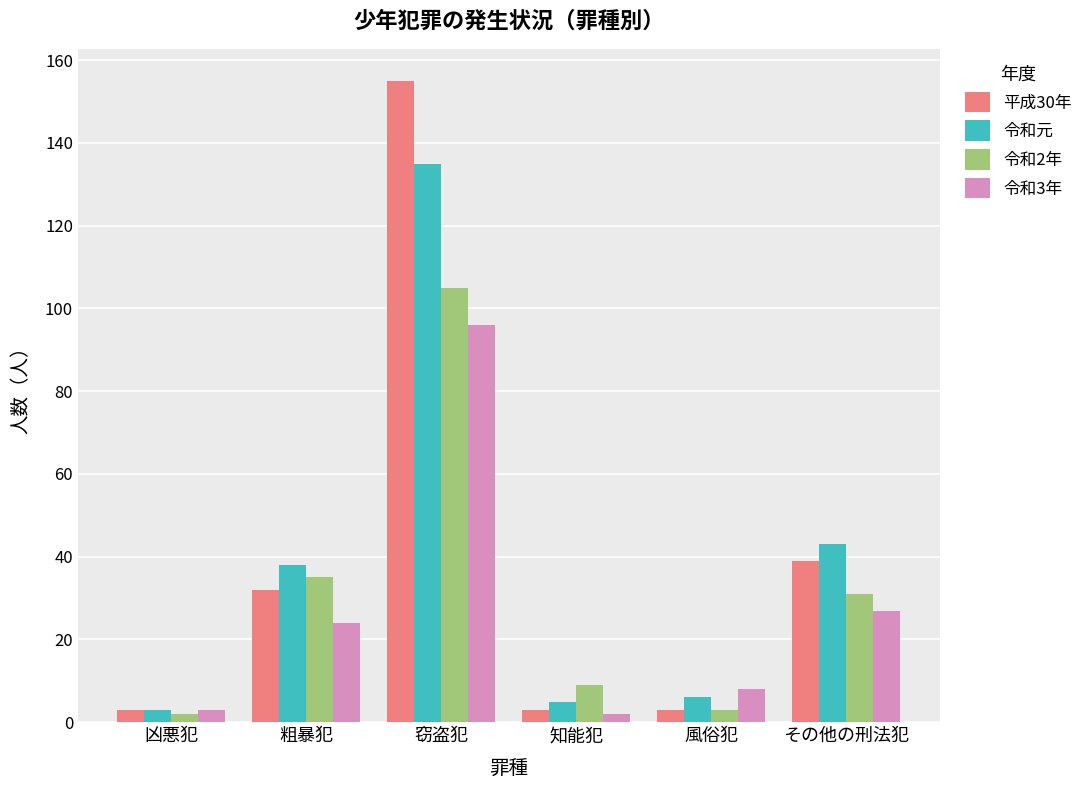

True or false: 令和2年 has a value of 31 at その他の刑法犯.

True